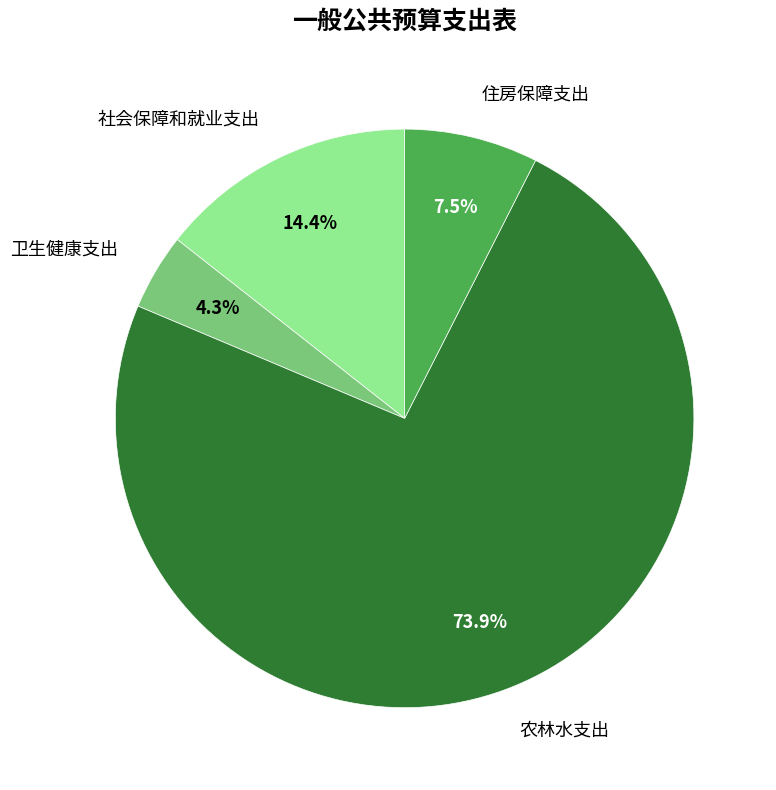

Does any single category account for the majority?

Yes